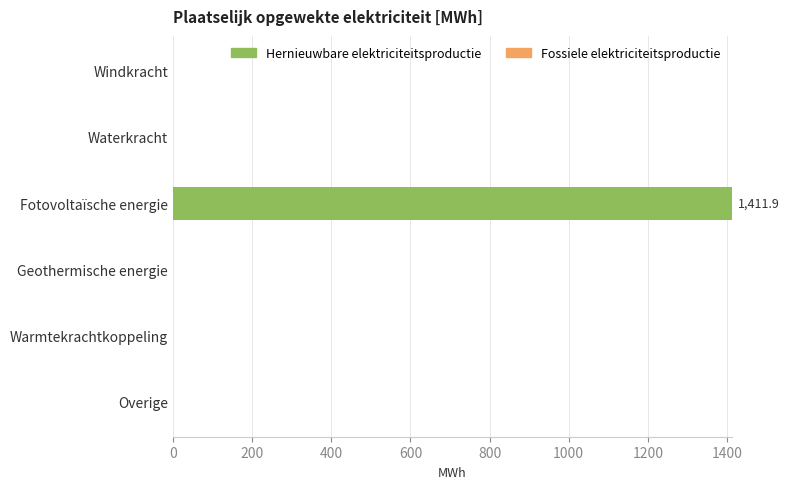

Which label corresponds to the largest value in the chart?

Fotovoltaïsche energie